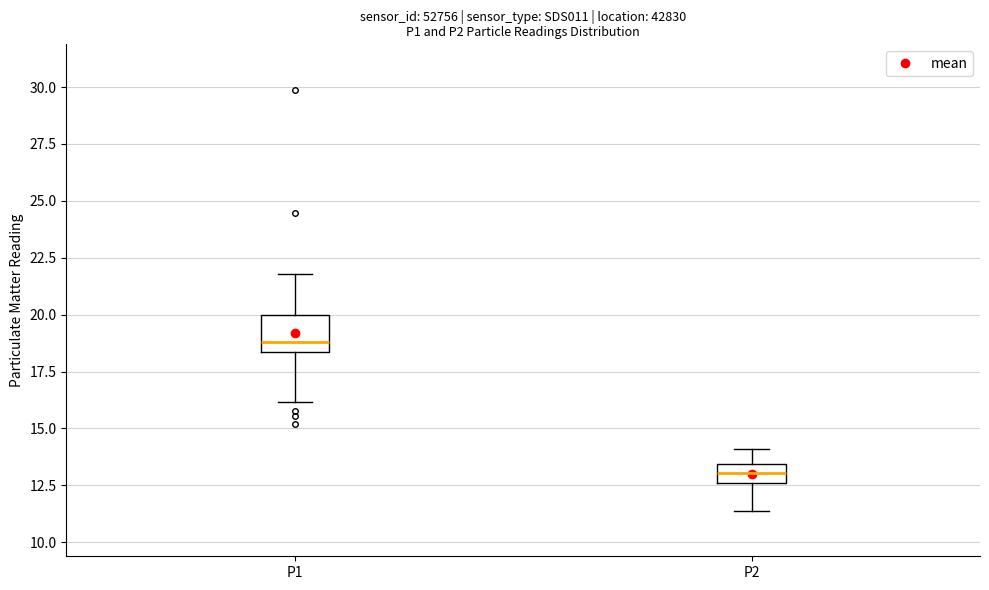

Which box's median line is the highest?

P1